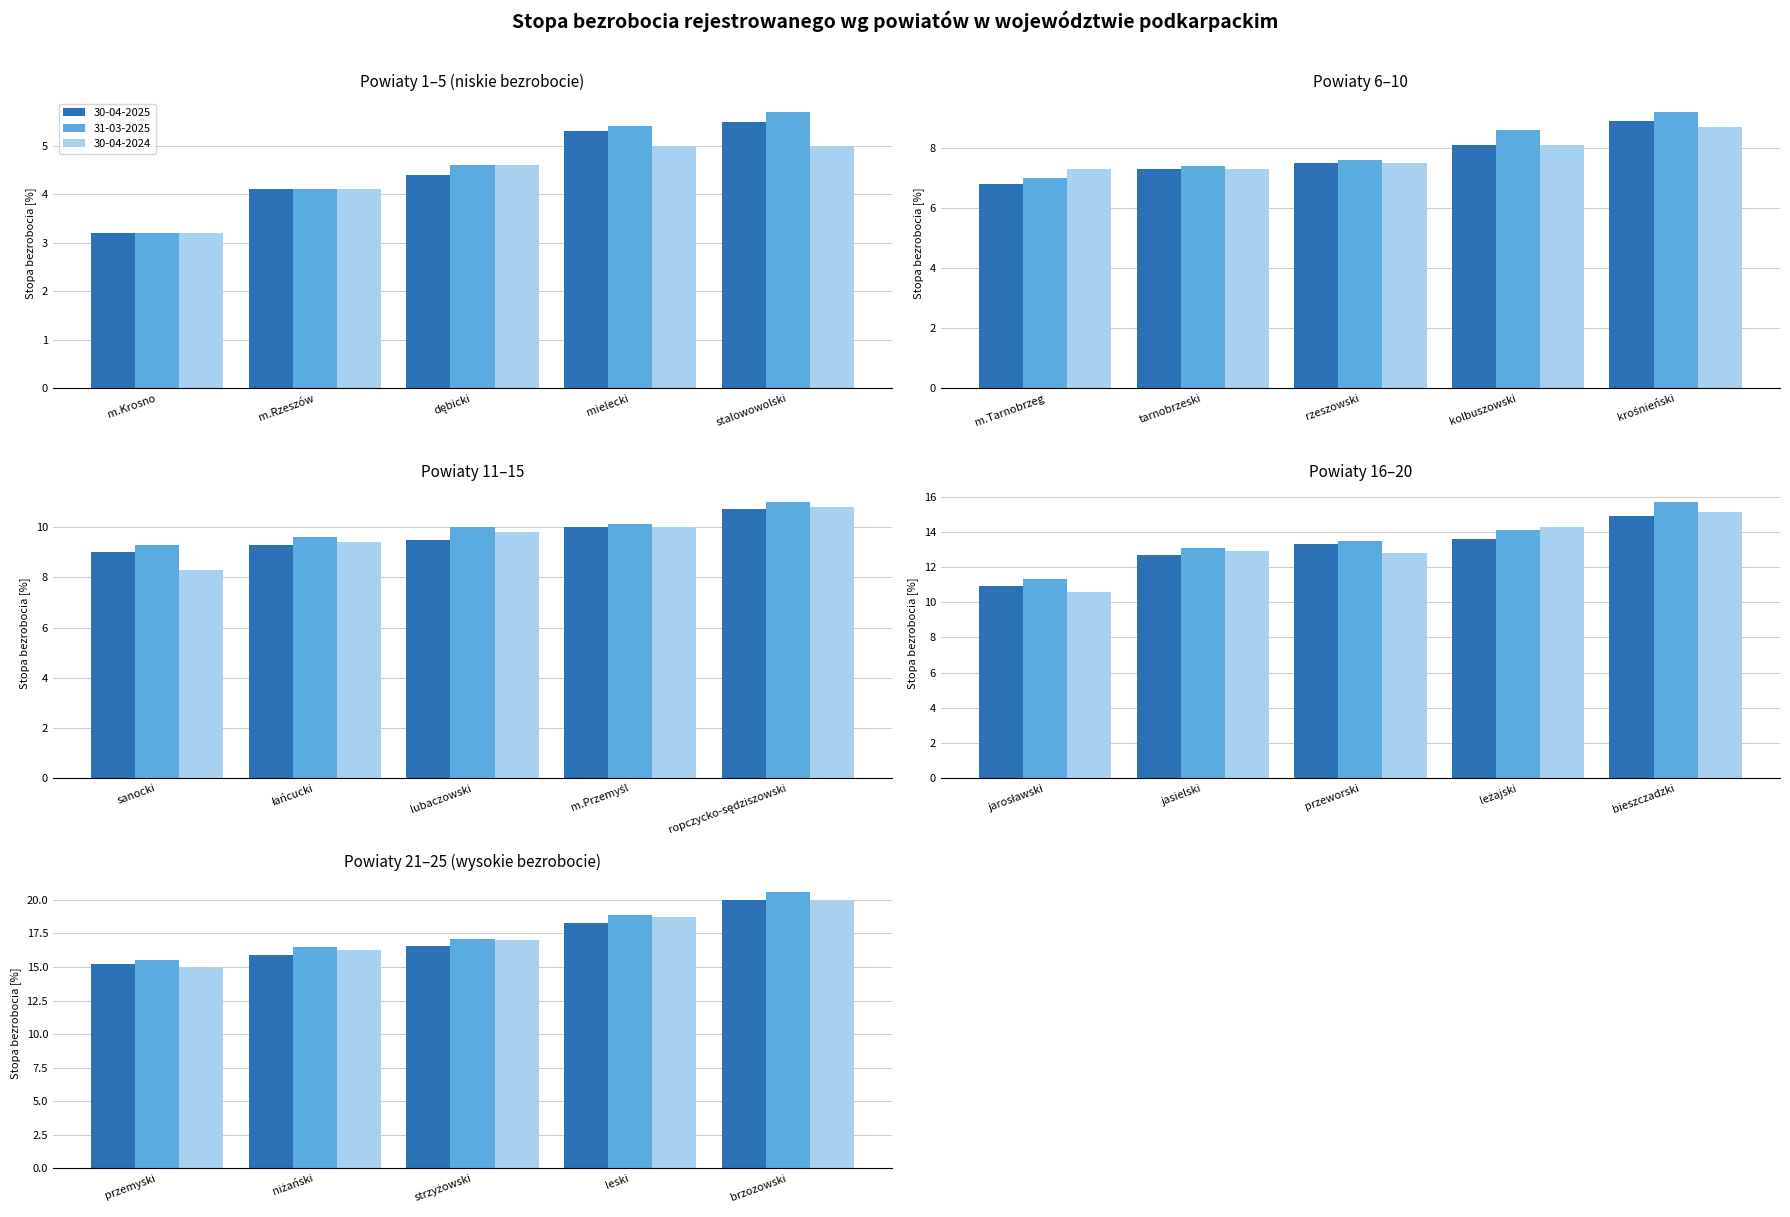

What is the minimum value shown in the chart?

3.2